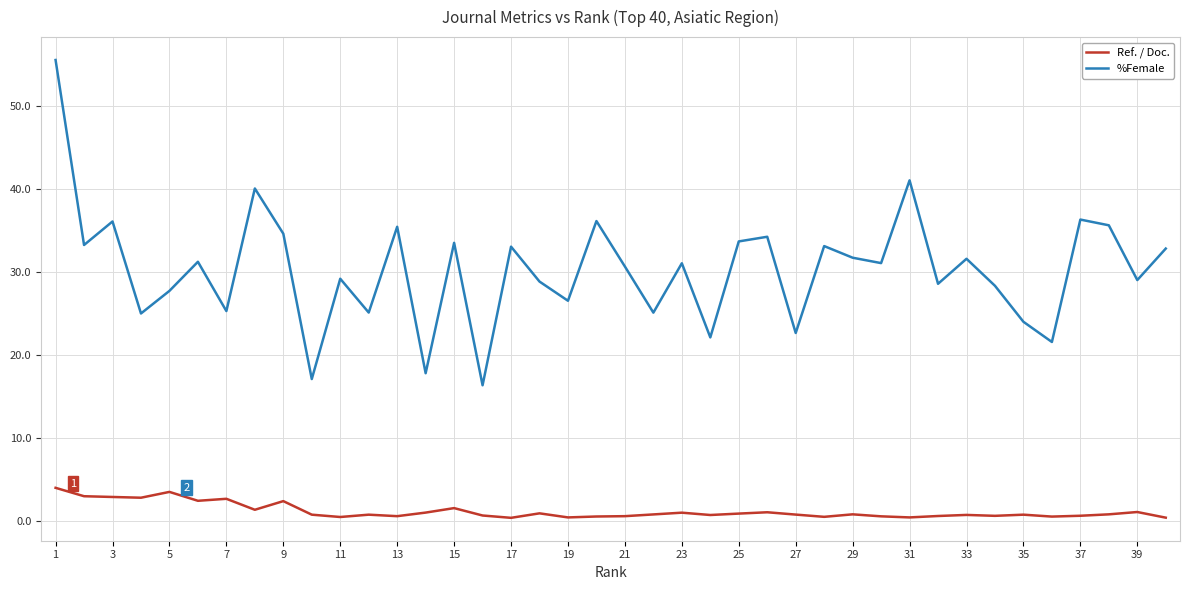

True or false: Ref. / Doc. and %Female intersect in this chart.

False